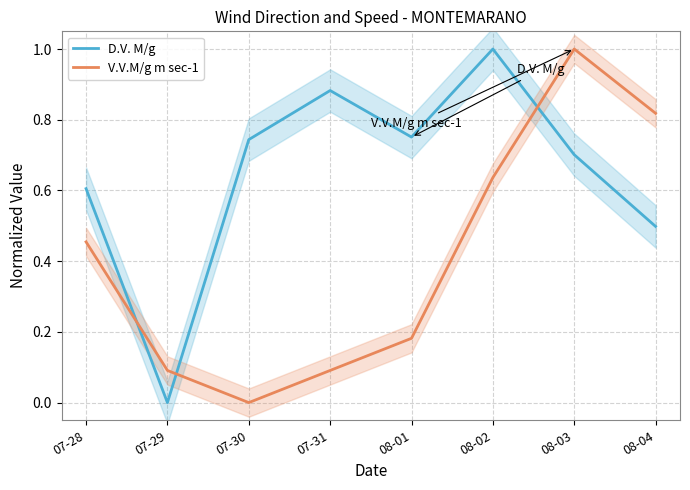

Between which two adjacent categories do D.V. M/g and V.V.M/g m sec-1 first intersect?

07-28 and 07-29